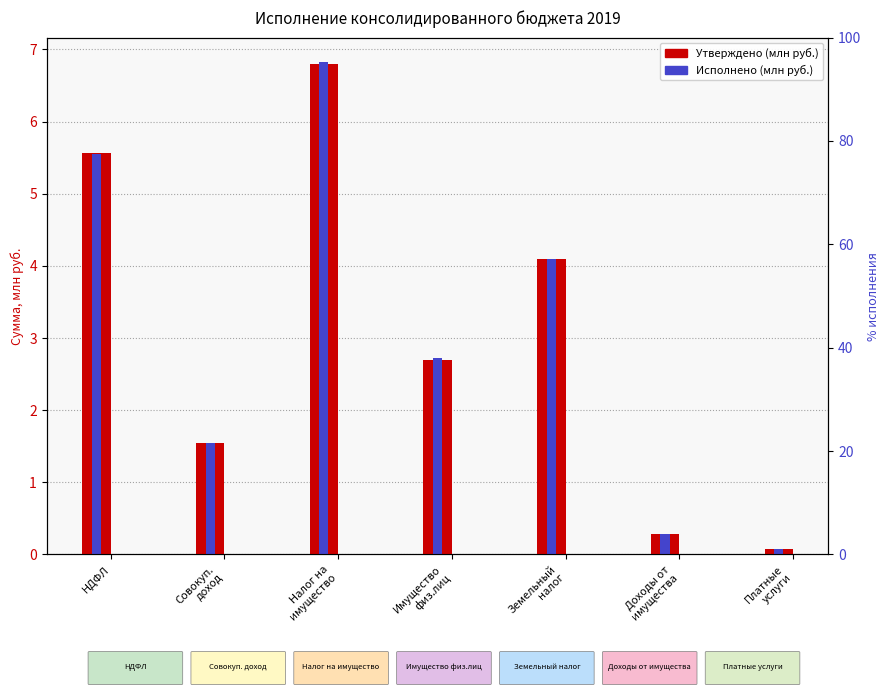

What is the average value of the Исполнено series?

3.0